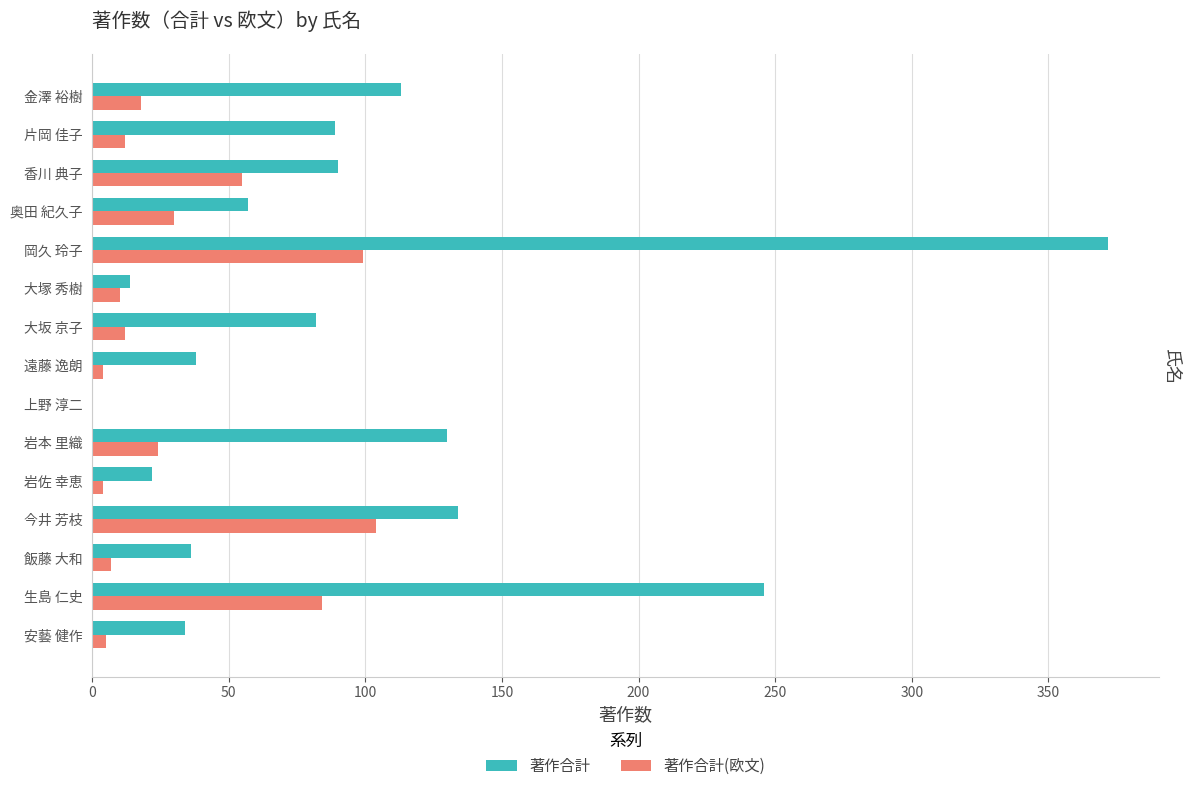

Which series has the largest range (max minus min)?

著作合計